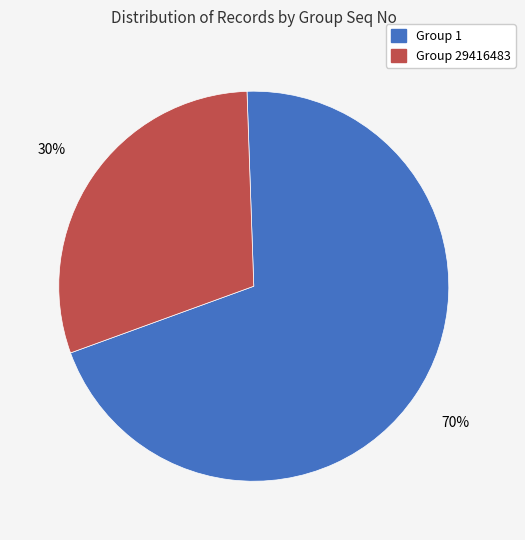

To the nearest percent, what is the average slice percentage?

50%